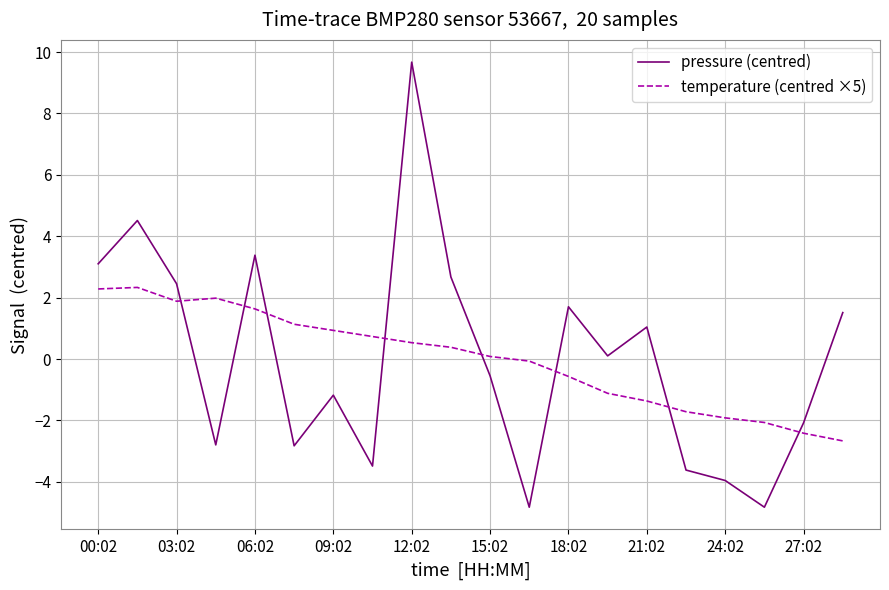

List the series in order of their peak value, highest first.

pressure (centred), temperature (centred ×5)